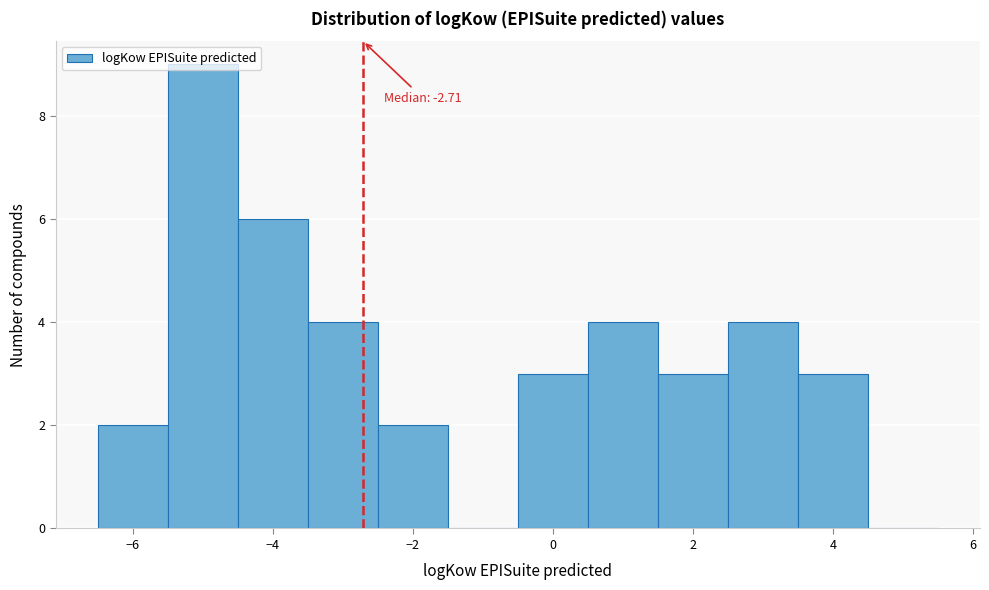

Which range on the x-axis has the tallest bar?

-5.5 to -4.5